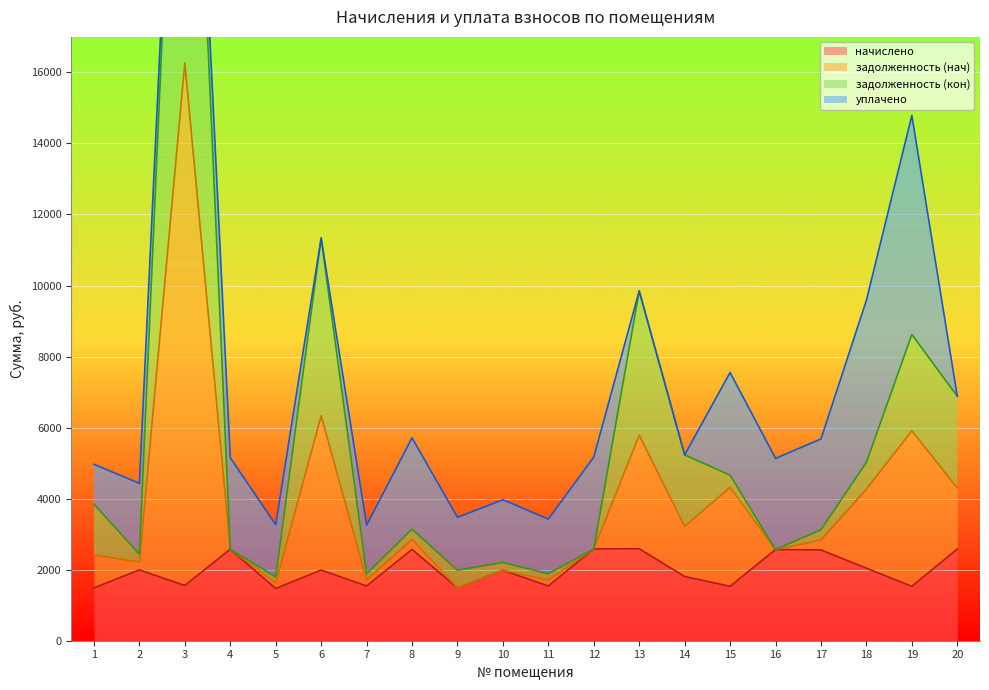

The value of начислено at 14 is 1132.2. True or false?

False